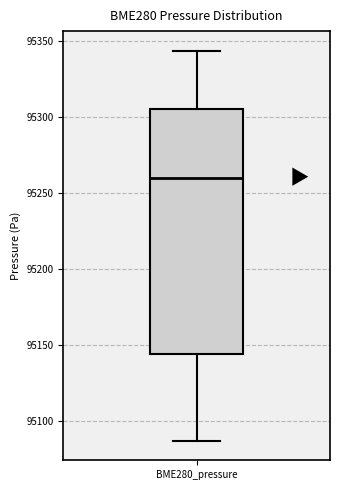

Read this box plot against the y-axis: the position of the median line, the range covered by the box, and the ends of both whiskers. The values are not printed on the chart, so give them approximately, as read against the axis.

median 95260, box 95145 to 95305, whiskers 95085 to 95345